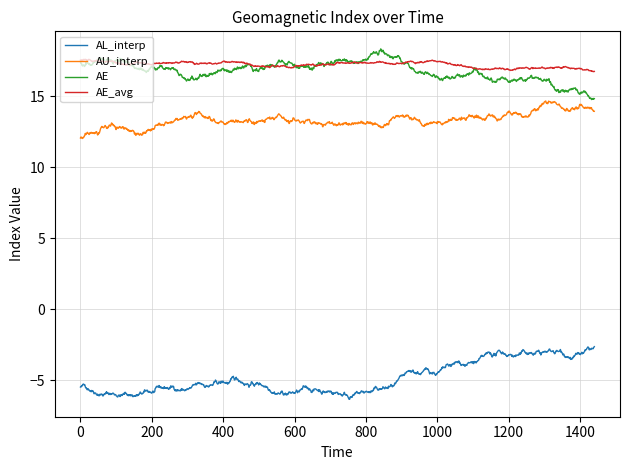

What is the smallest value displayed?

-6.3